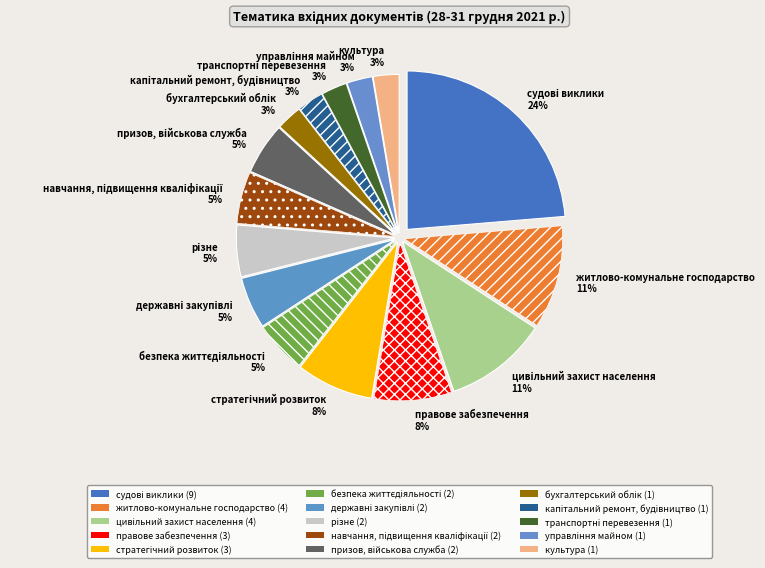

To the nearest percent, what percentage of the pie is житлово-комунальне господарство 11%?

11%